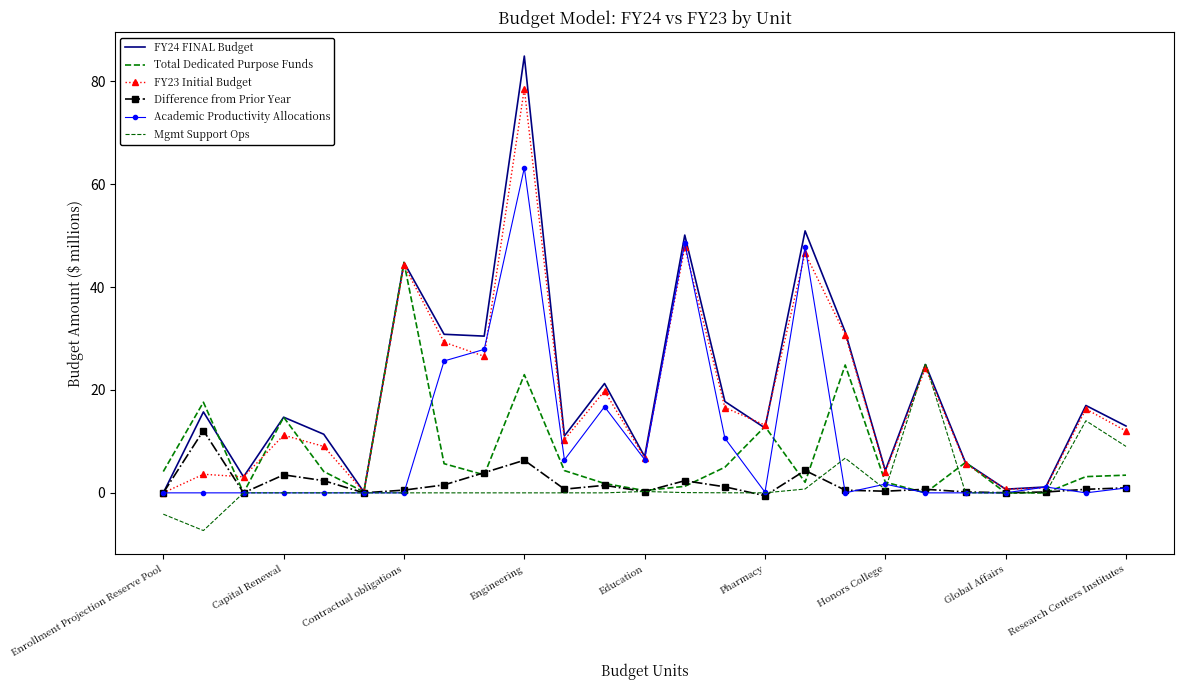

How many values in the Total Dedicated Purpose Funds series exceed 3?

15